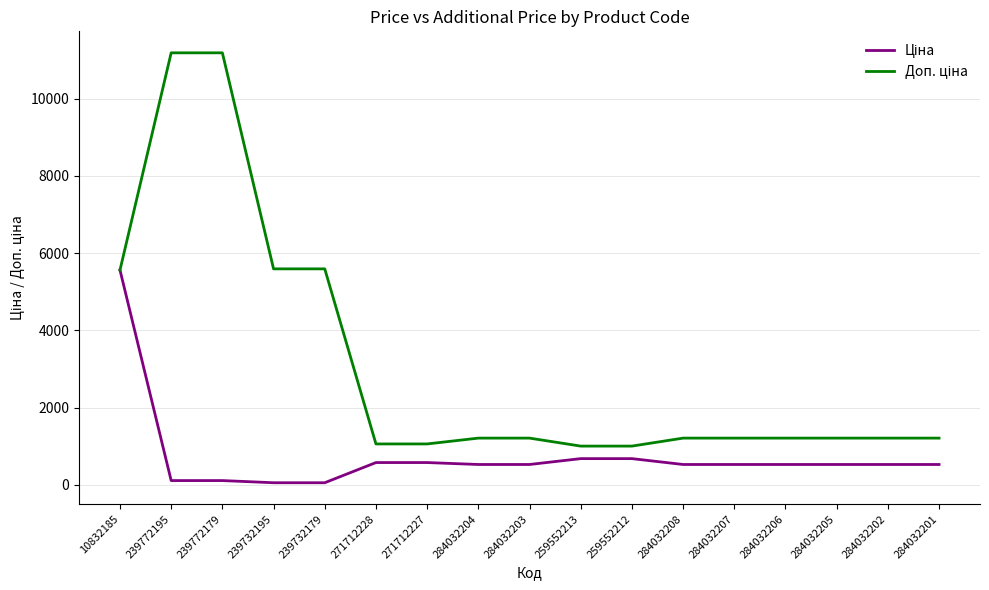

At how many categories does at least one series exceed 5833?

2